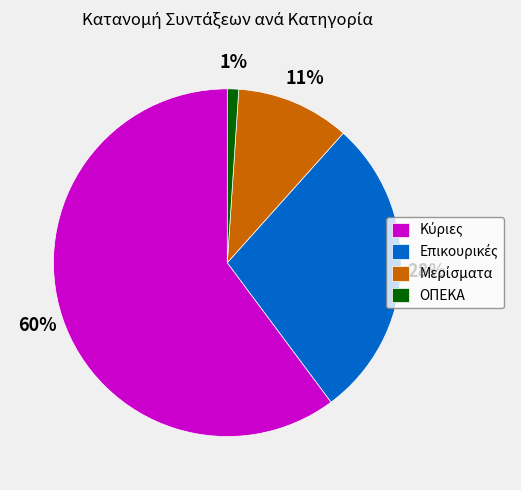

To the nearest percent, what is the average slice percentage?

25%